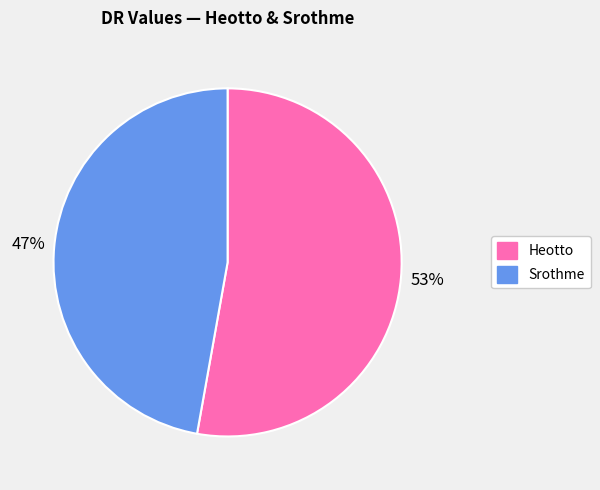

Is the sum of Heotto and Srothme greater than half?

Yes